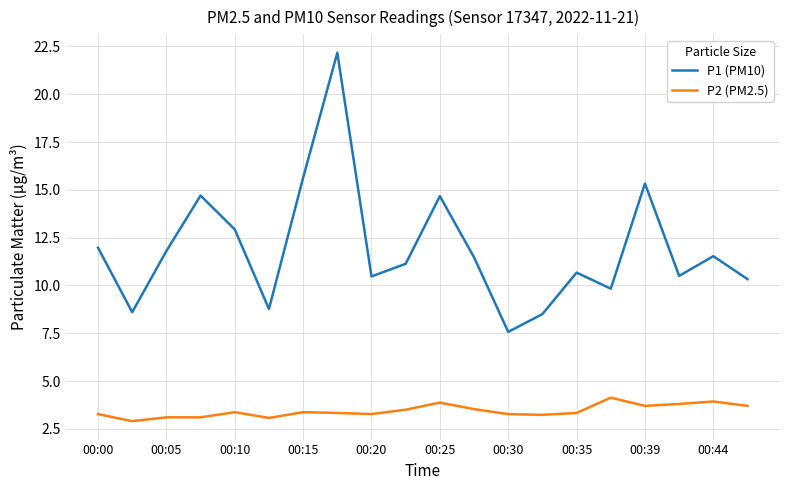

What is the greatest value displayed?

22.2